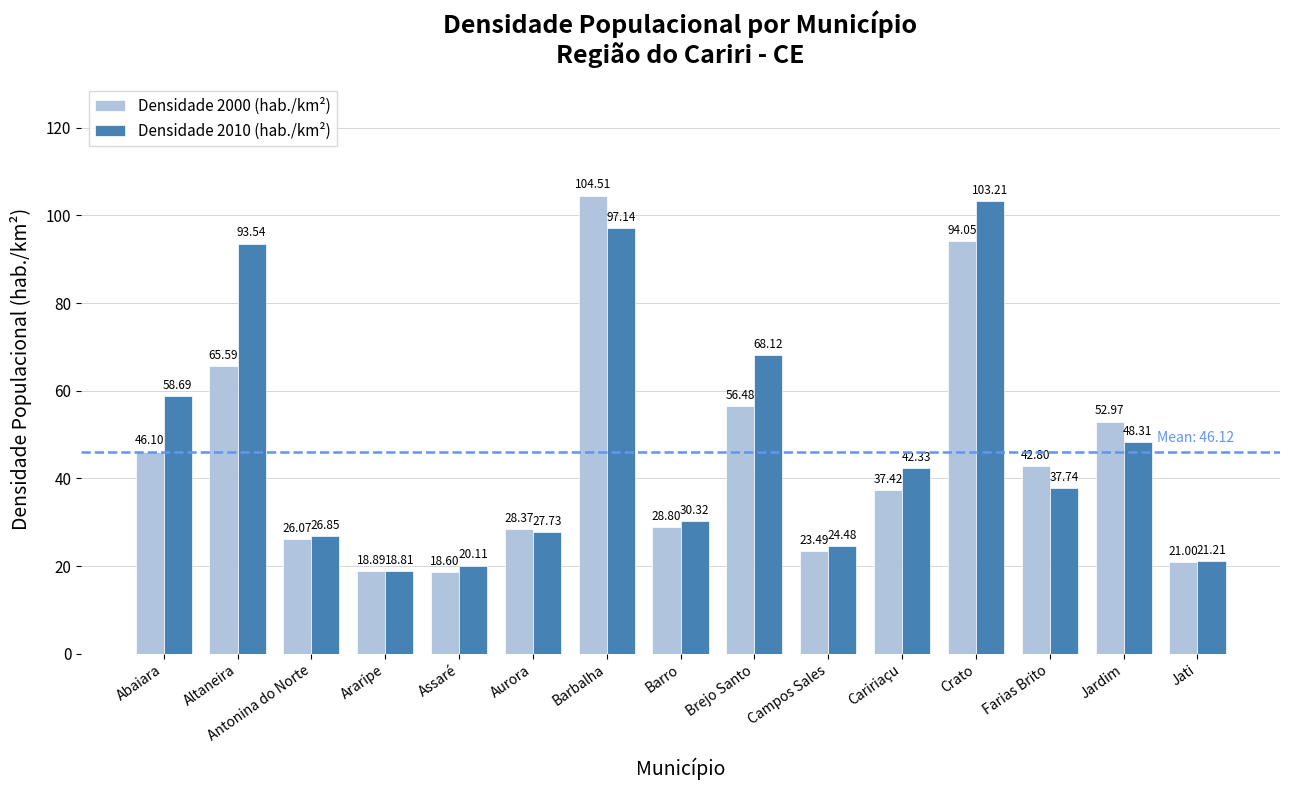

List the series in order of their overall mean, highest first.

Densidade 2010 (hab./km²), Densidade 2000 (hab./km²)